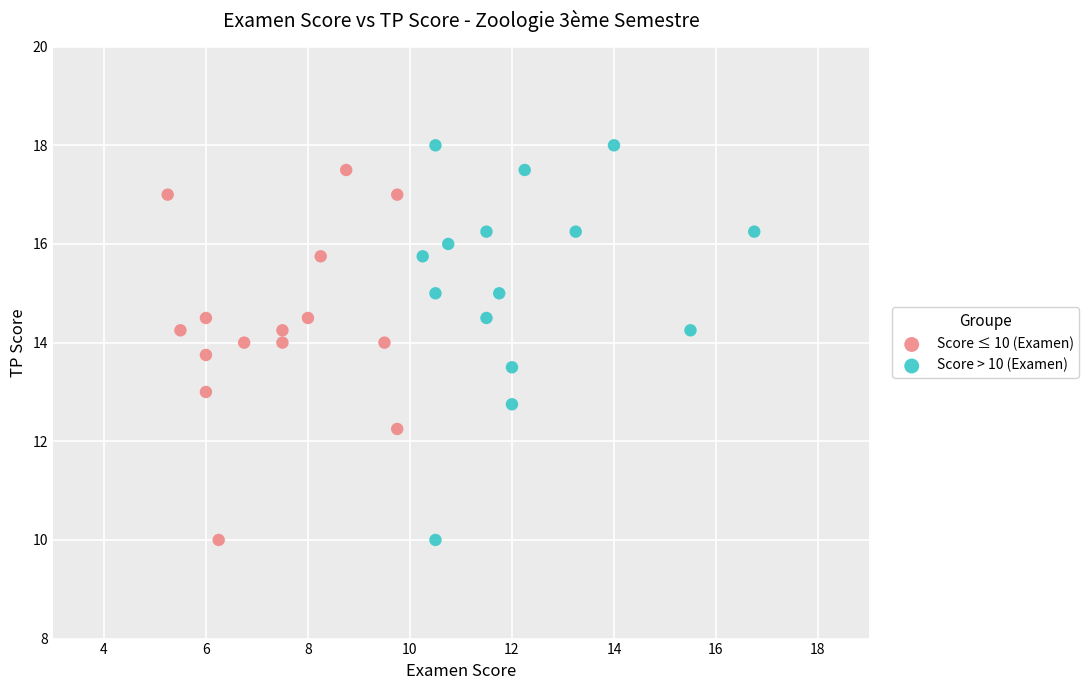

Which series contains the highest Y value?

Score > 10 (Examen)